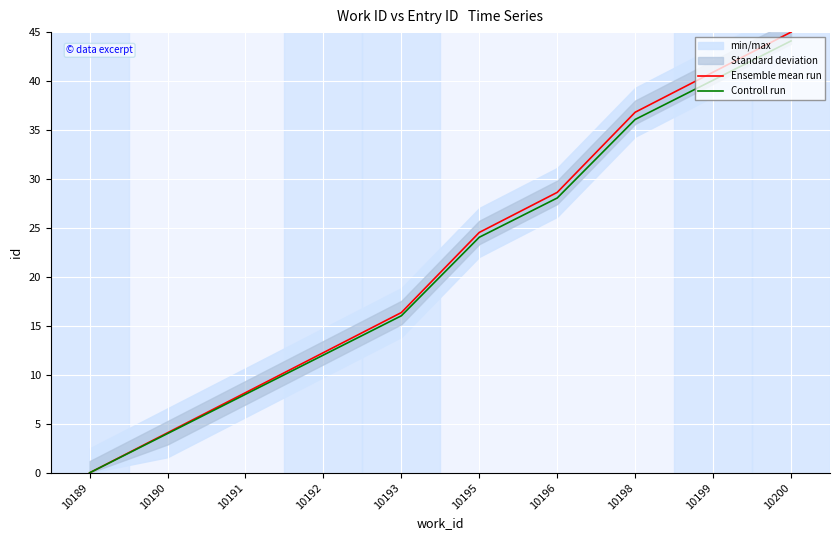

How many values in the Ensemble mean run series are below 24?

5